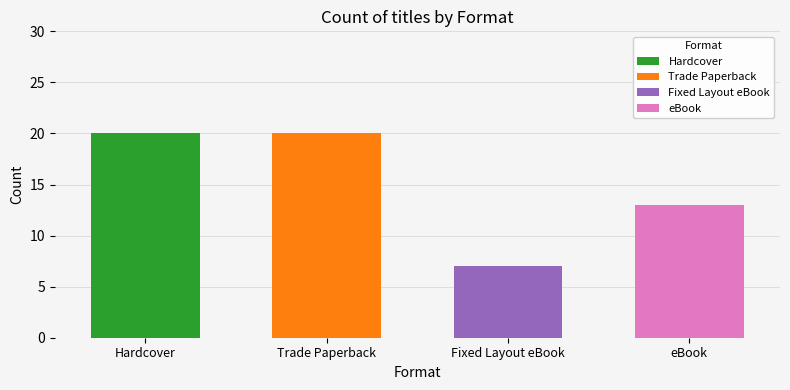

What is the average value?

15